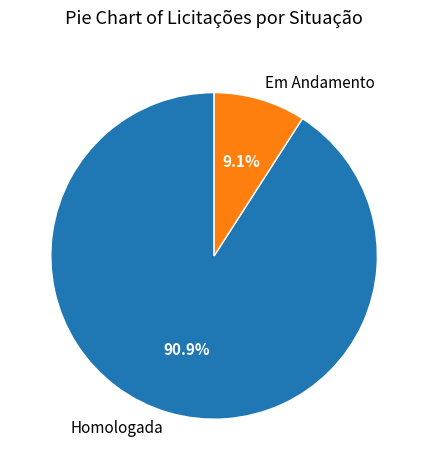

Which category has the biggest portion of the pie?

Homologada